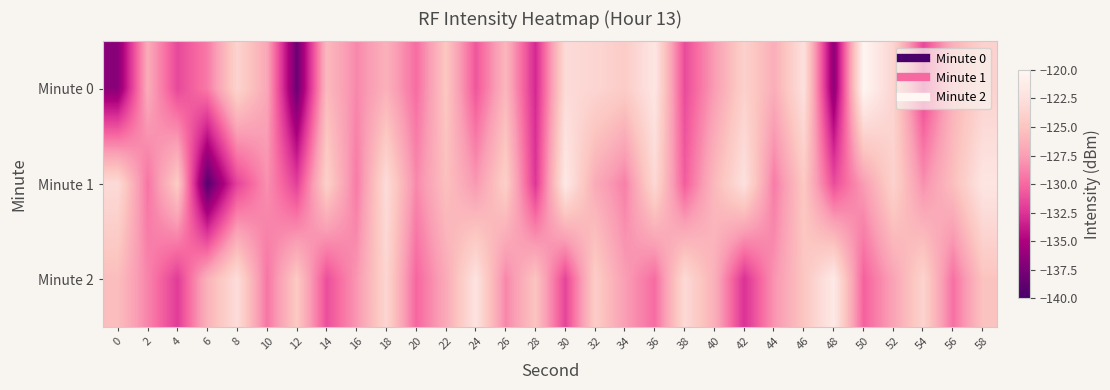

Which has a higher value, 44 or 14?

14